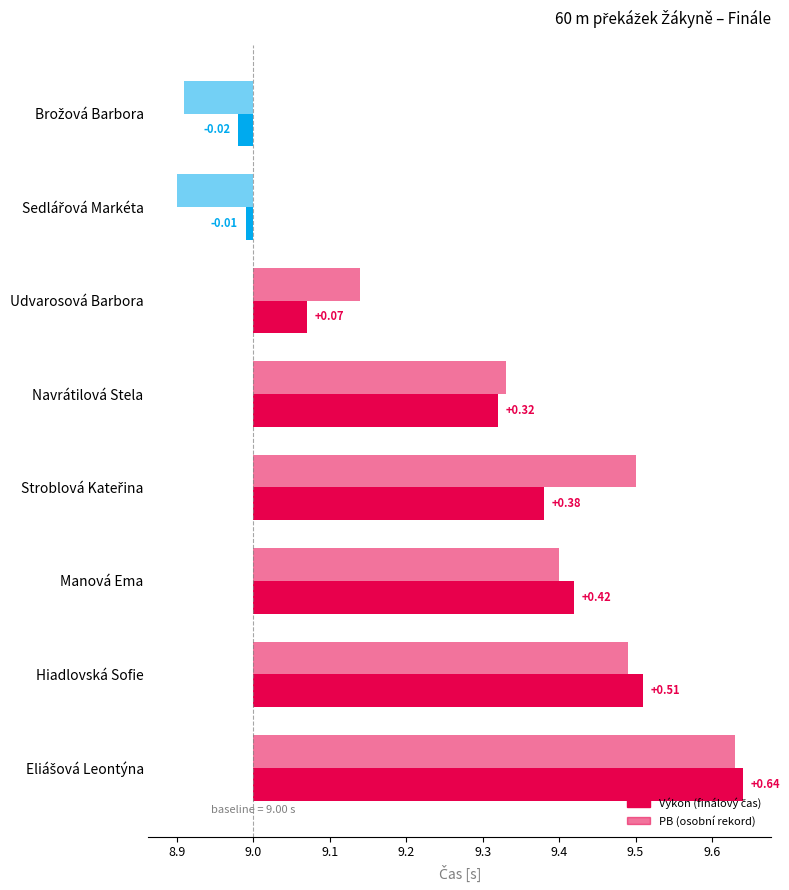

At which label does Výkon first exceed 9?

Udvarosová Barbora